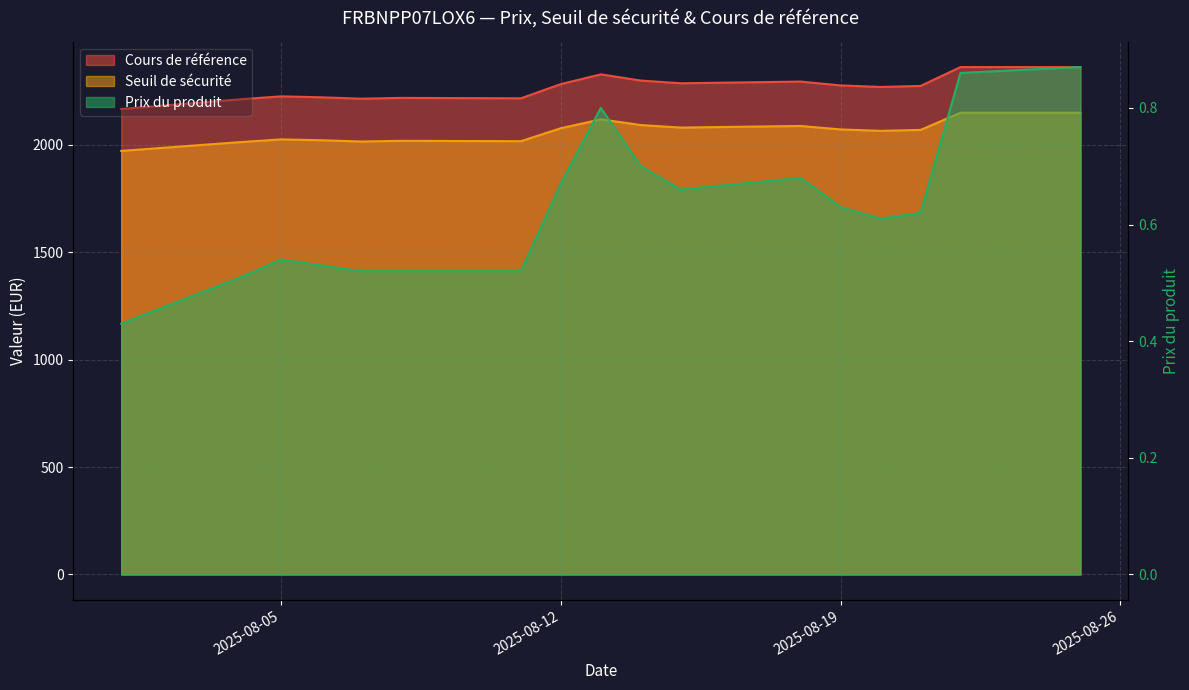

How many lines are shown in the chart?

3